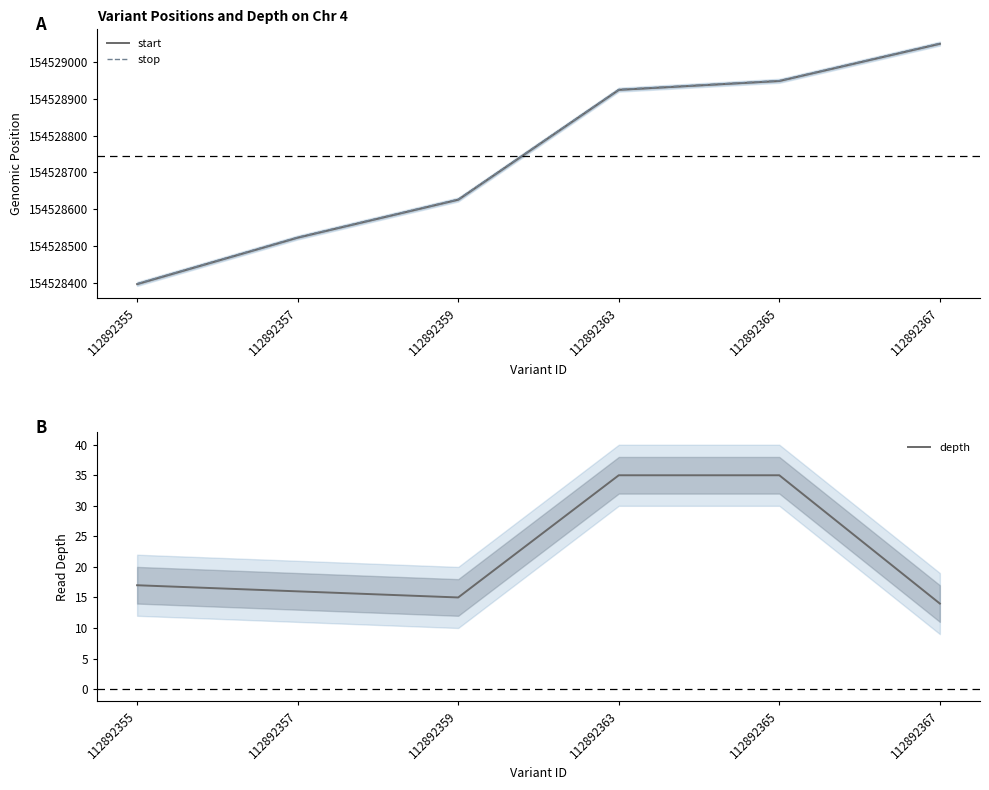

True or false: depth and start cross at least once.

False